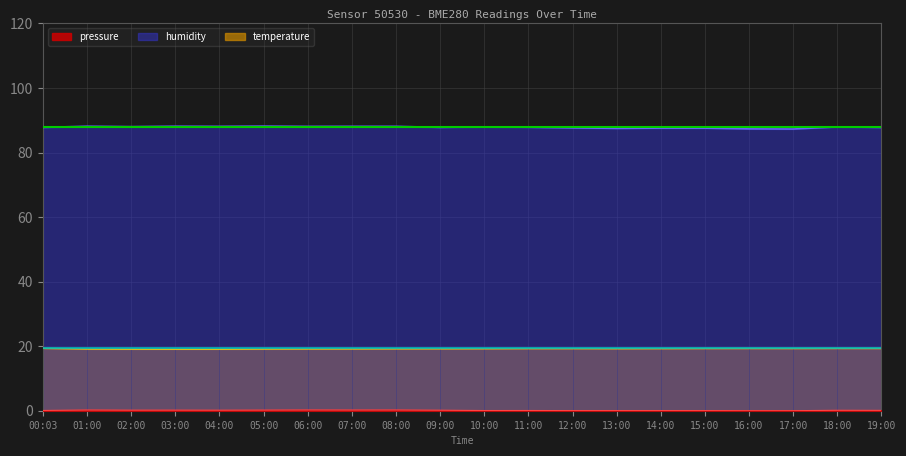

At which category is the sum across all series the highest?

08:00